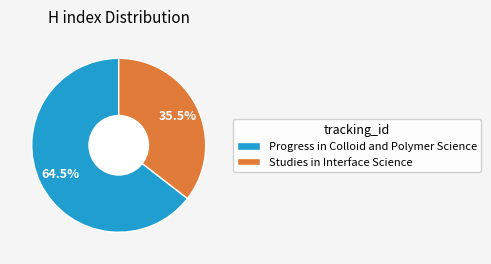

Count the number of slices in the pie.

2